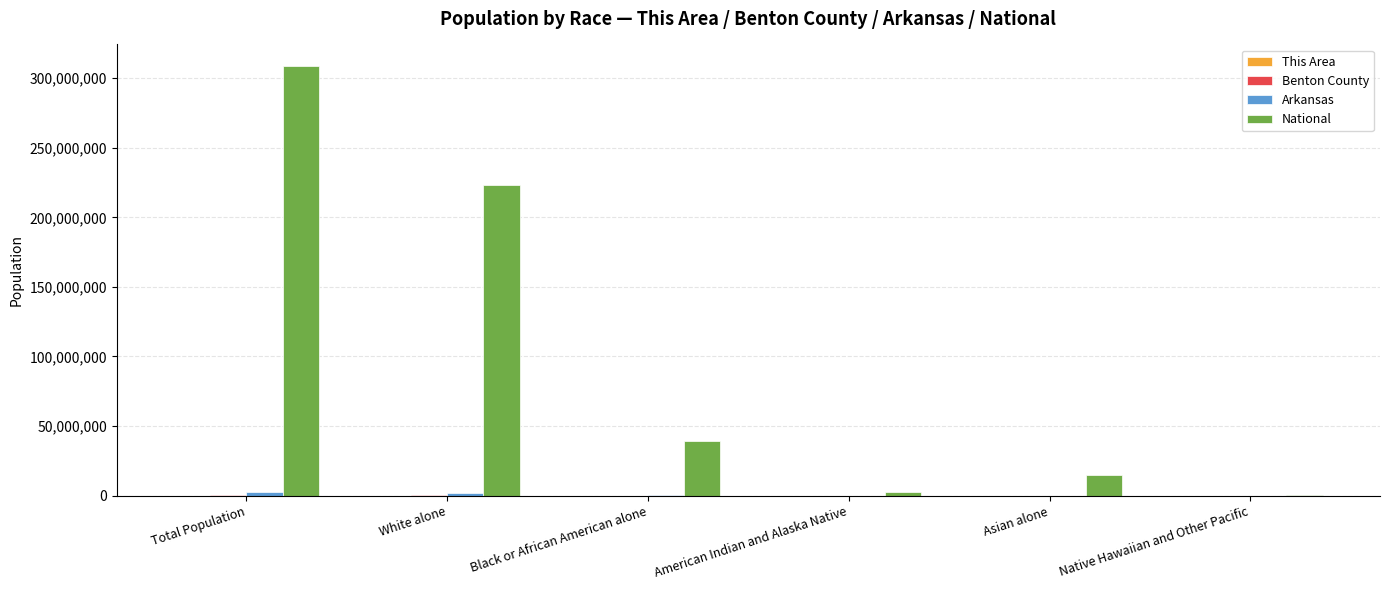

Is it true that National equals 308745538 at Total Population?

True